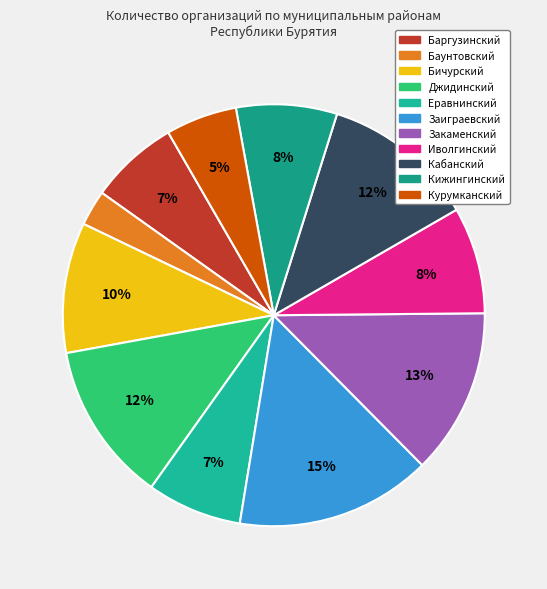

What percentage is the Кижингинский slice, to the nearest percent?

8%